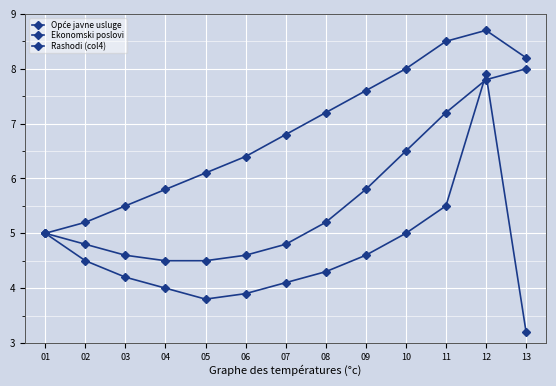

At which label is Opće javne usluge closest to 6?

09